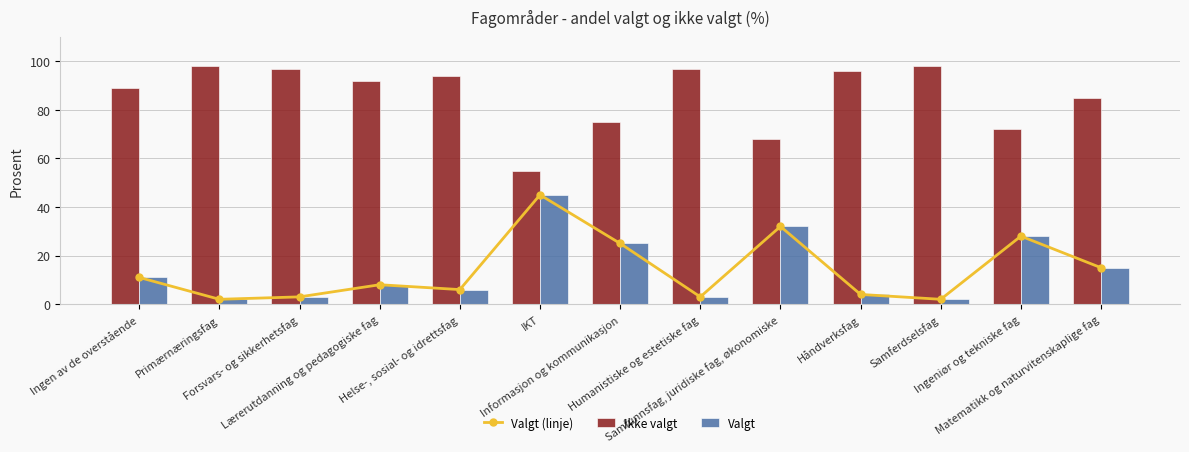

At which category is the sum across all series the highest?

IKT